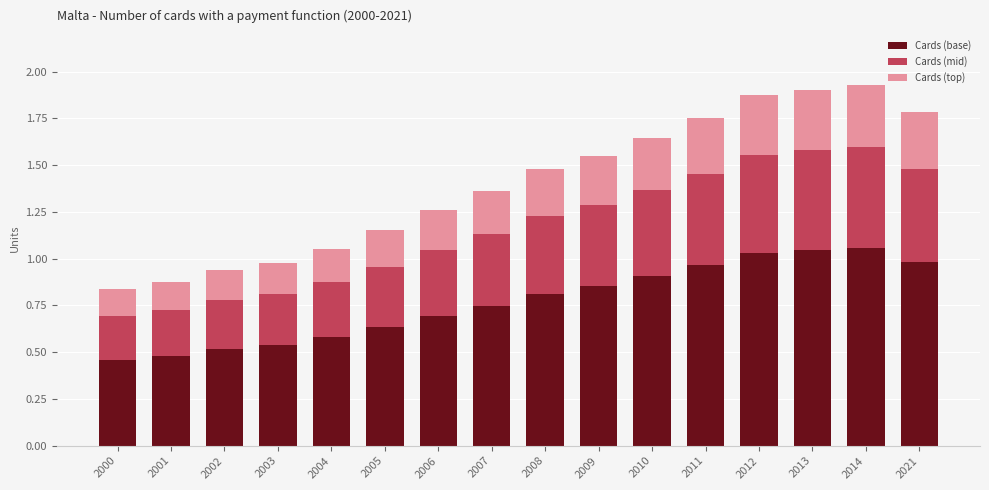

The value of Cards (base) at 2008 is 0.8. True or false?

True